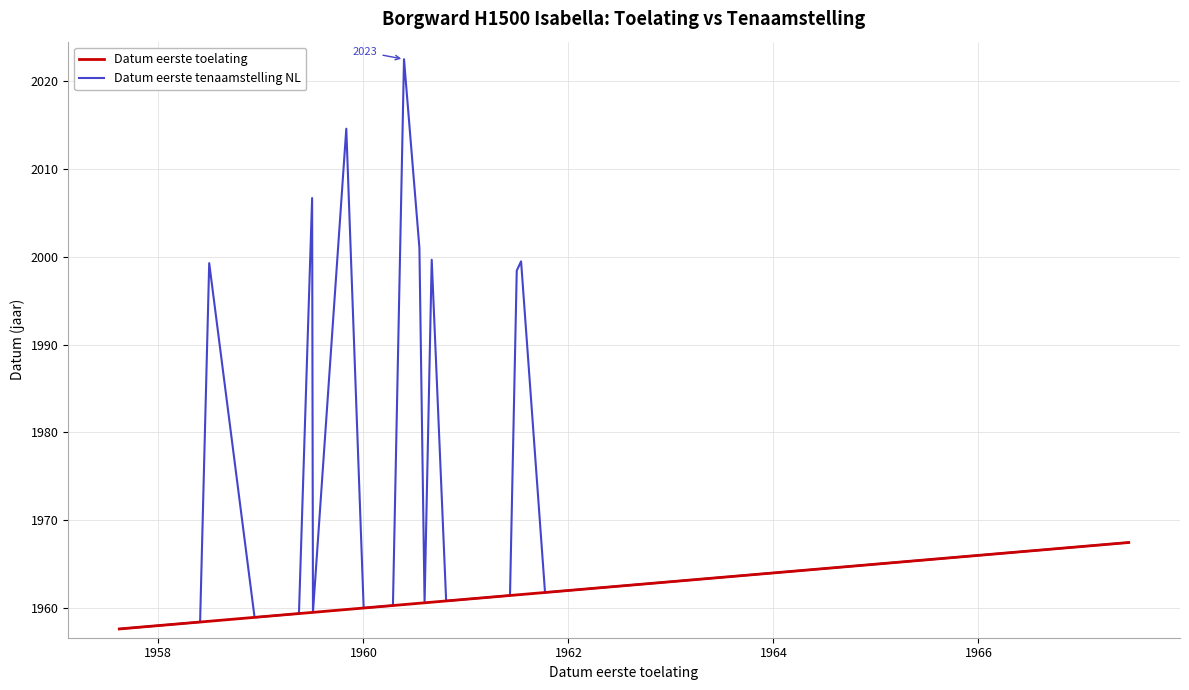

Which series has the widest spread of values?

Datum eerste tenaamstelling NL